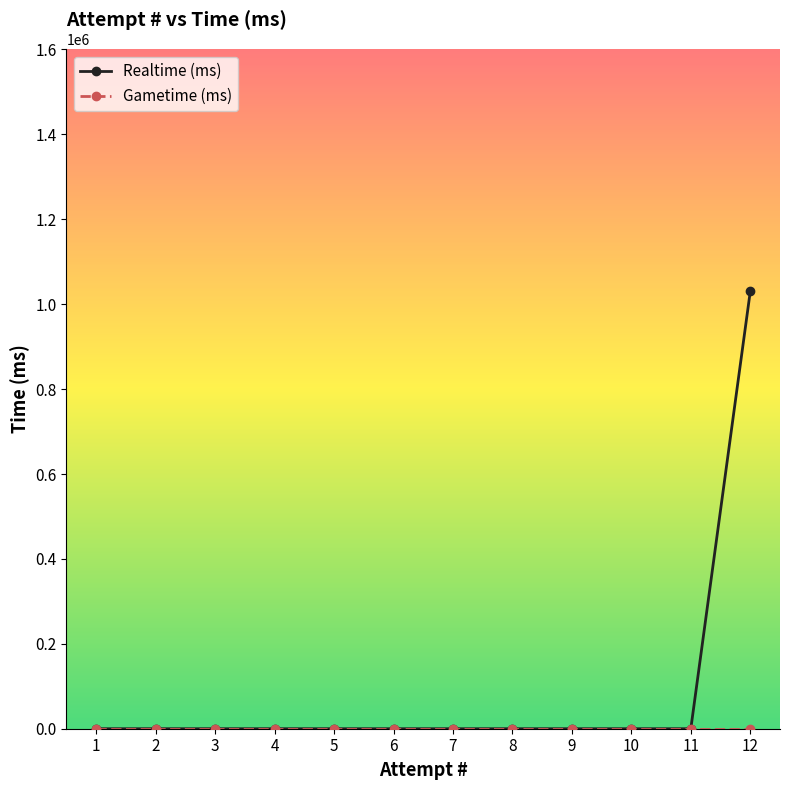

Which series has the largest range (max minus min)?

Realtime (ms)